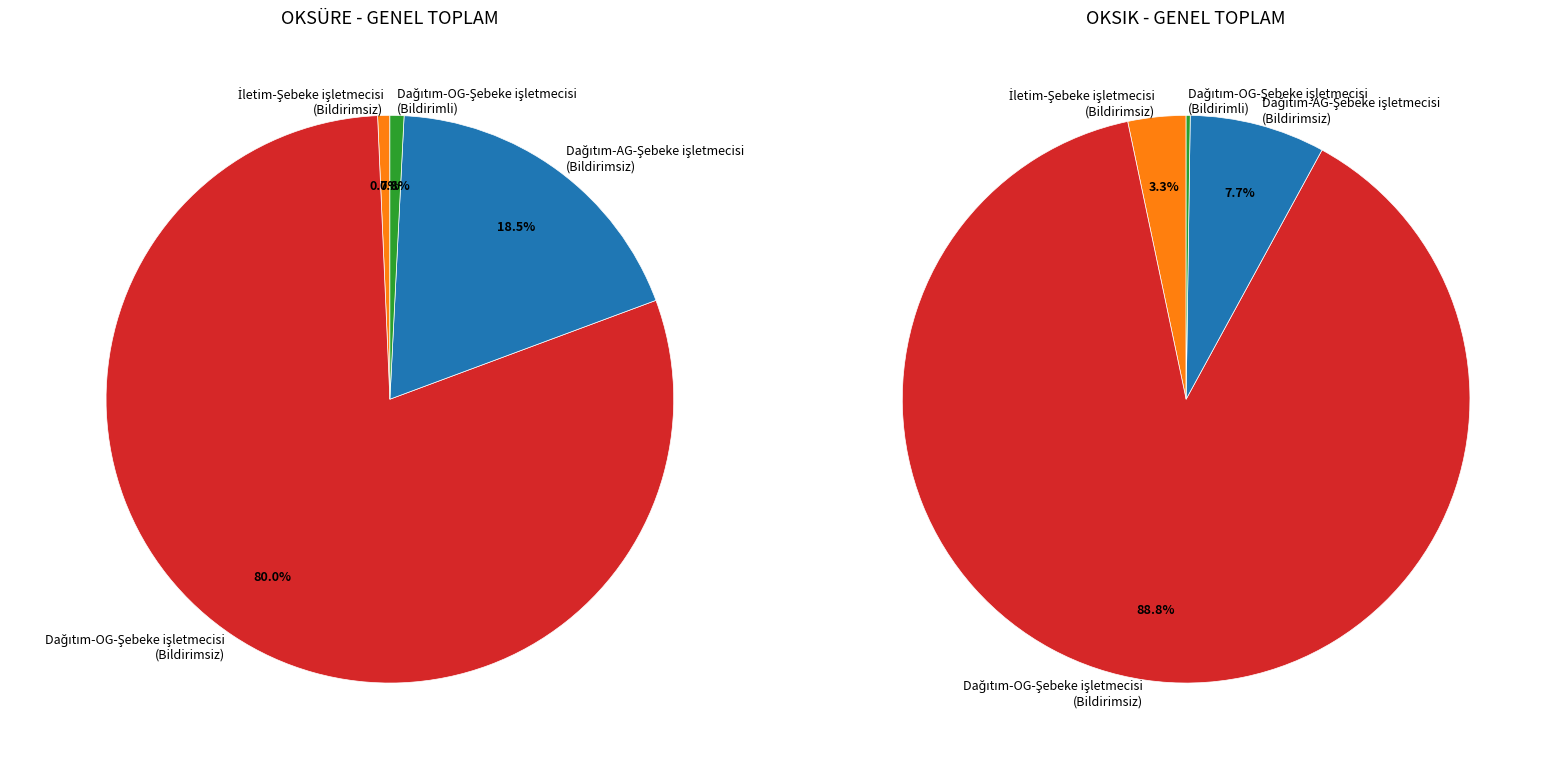

How many segments does this pie chart have?

8